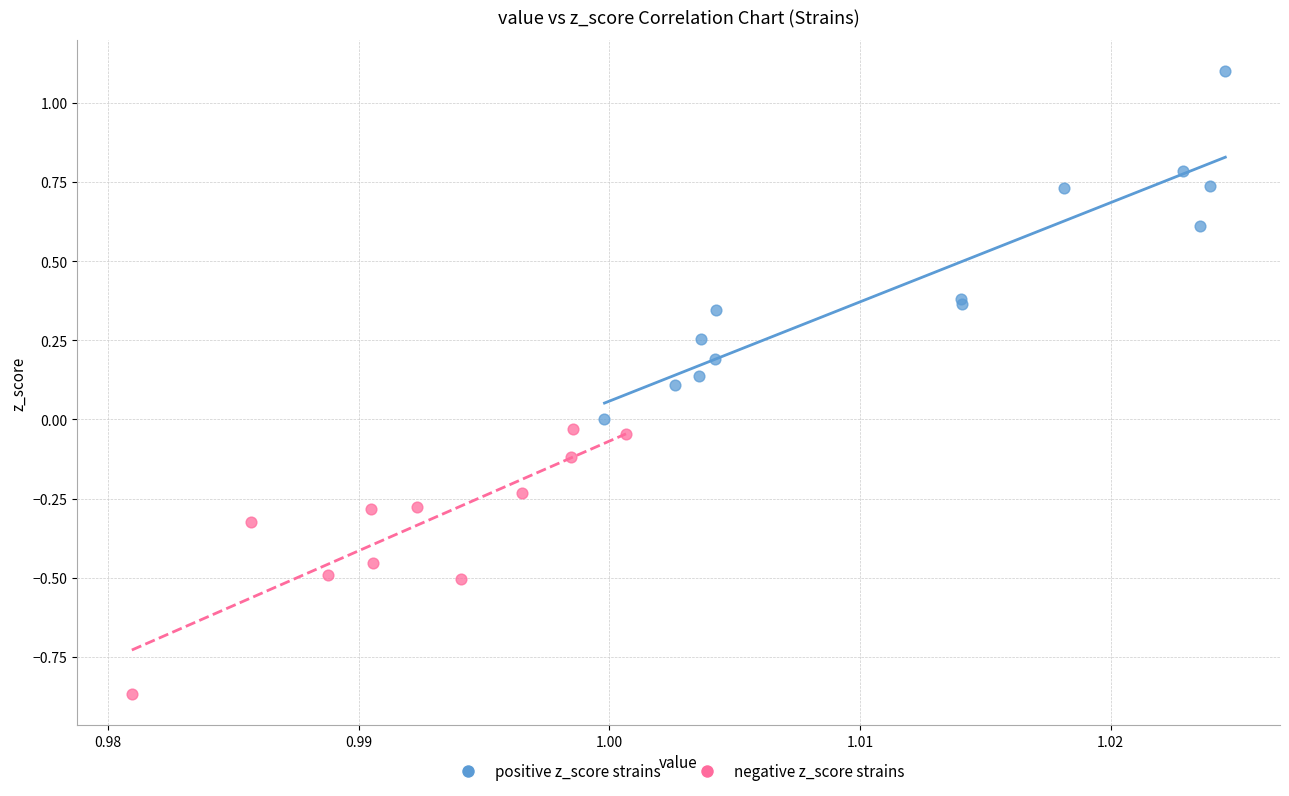

Which series has the widest spread of Y values?

positive z_score strains